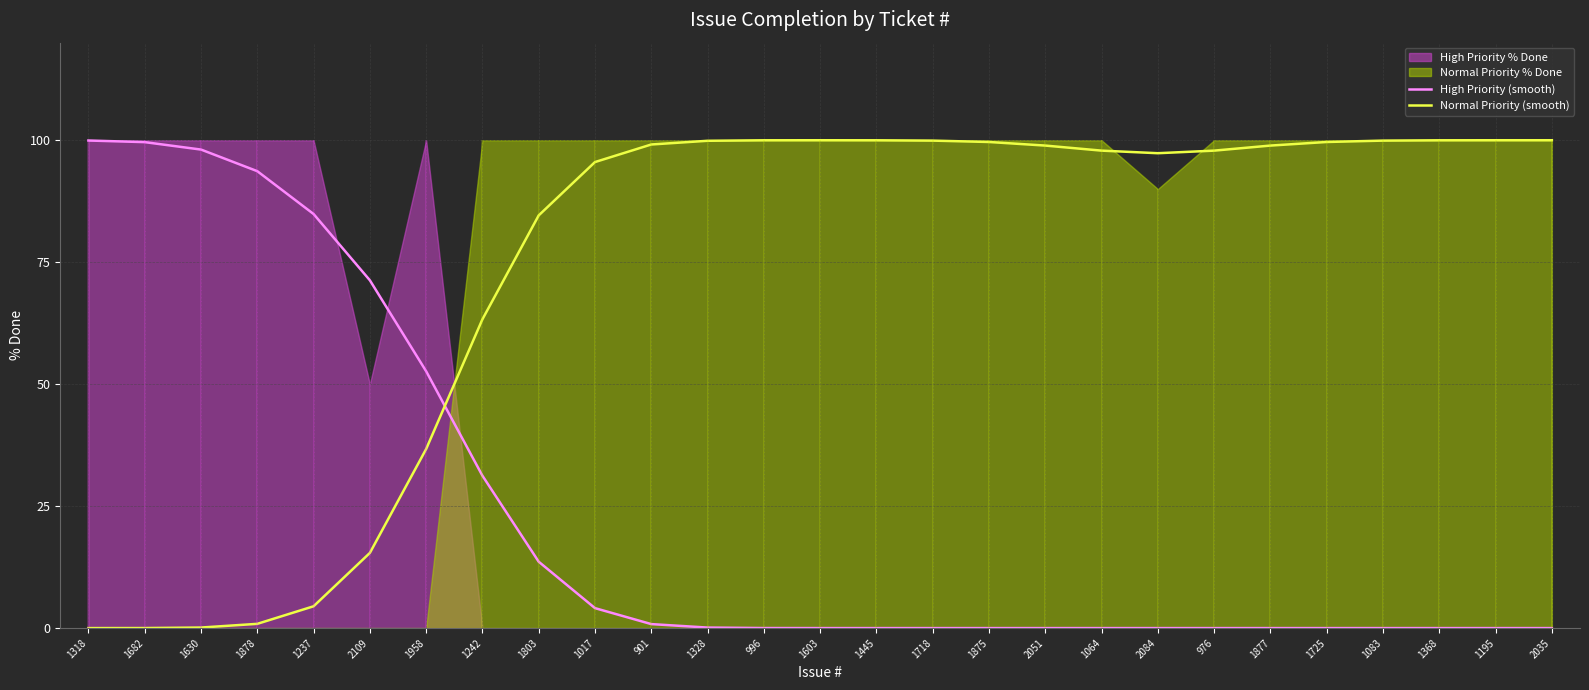

What is the total value across all series at 2109?

86.7